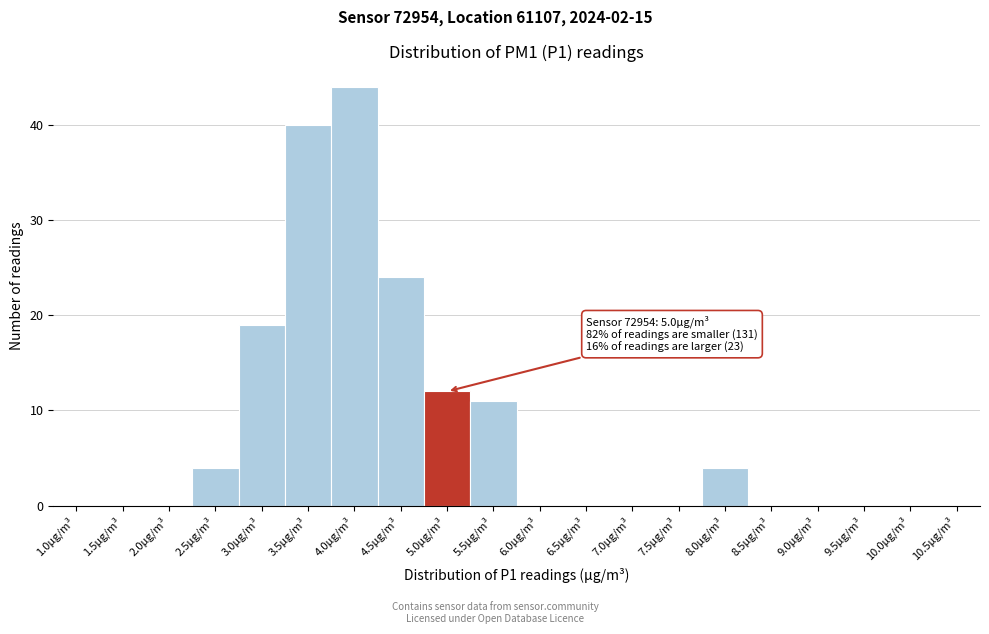

Reading left to right, transcribe all the data shown in this chart.

1.0µg/m³=0	1.5µg/m³=0	2.0µg/m³=0	2.5µg/m³=4	3.0µg/m³=19	3.5µg/m³=40	4.0µg/m³=44	4.5µg/m³=24	5.0µg/m³=12	5.5µg/m³=11	6.0µg/m³=0	6.5µg/m³=0	7.0µg/m³=0	7.5µg/m³=0	8.0µg/m³=4	8.5µg/m³=0	9.0µg/m³=0	9.5µg/m³=0	10.0µg/m³=0	10.5µg/m³=0